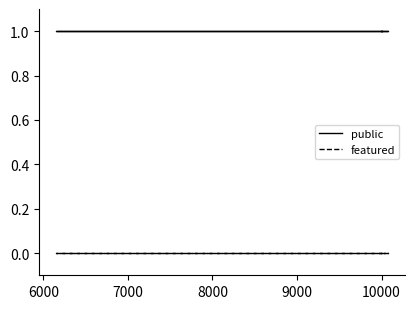

What is the total value across all series at 6000?

1